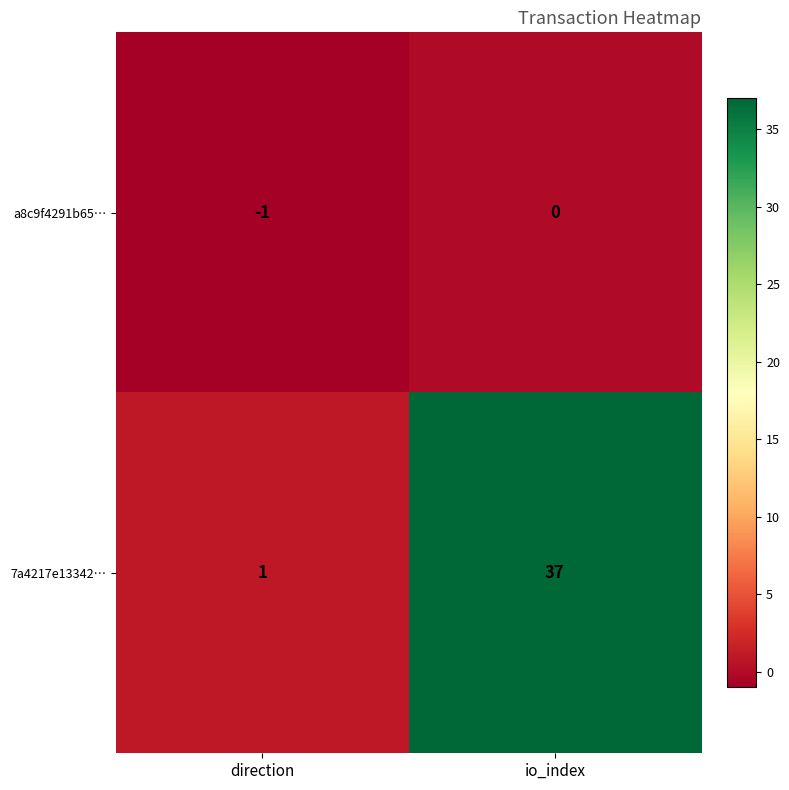

What is the average value of the 7a4217e13342… series?

19